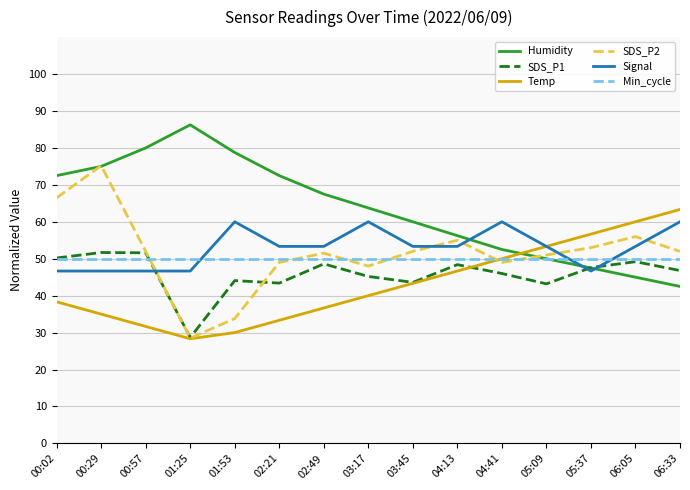

Which series has the largest total across all categories?

Humidity